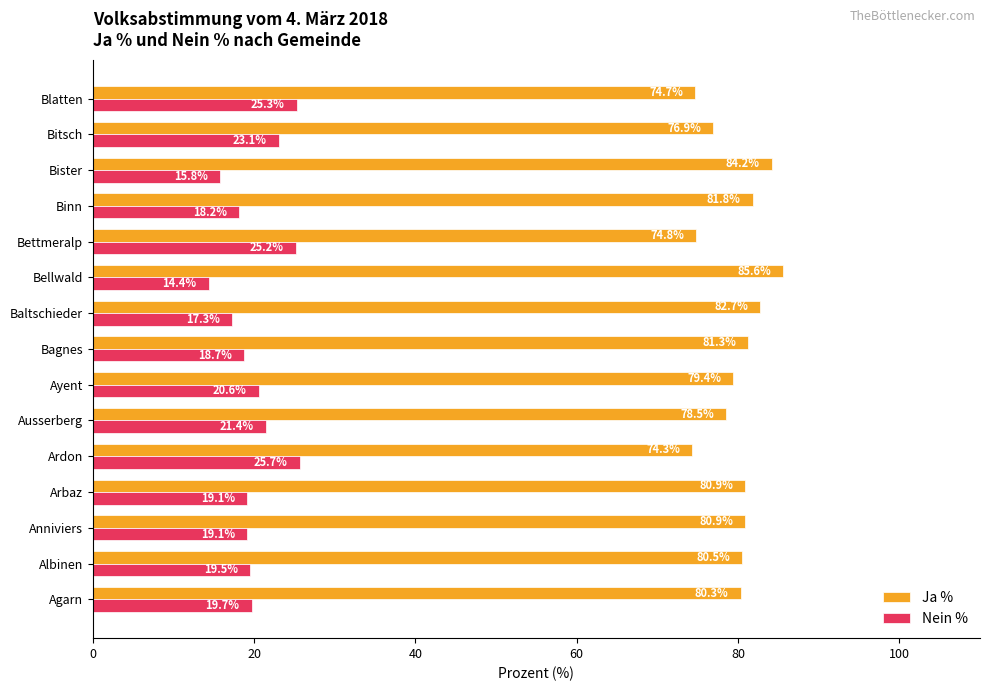

Read the Ja % value at Anniviers.

80.9